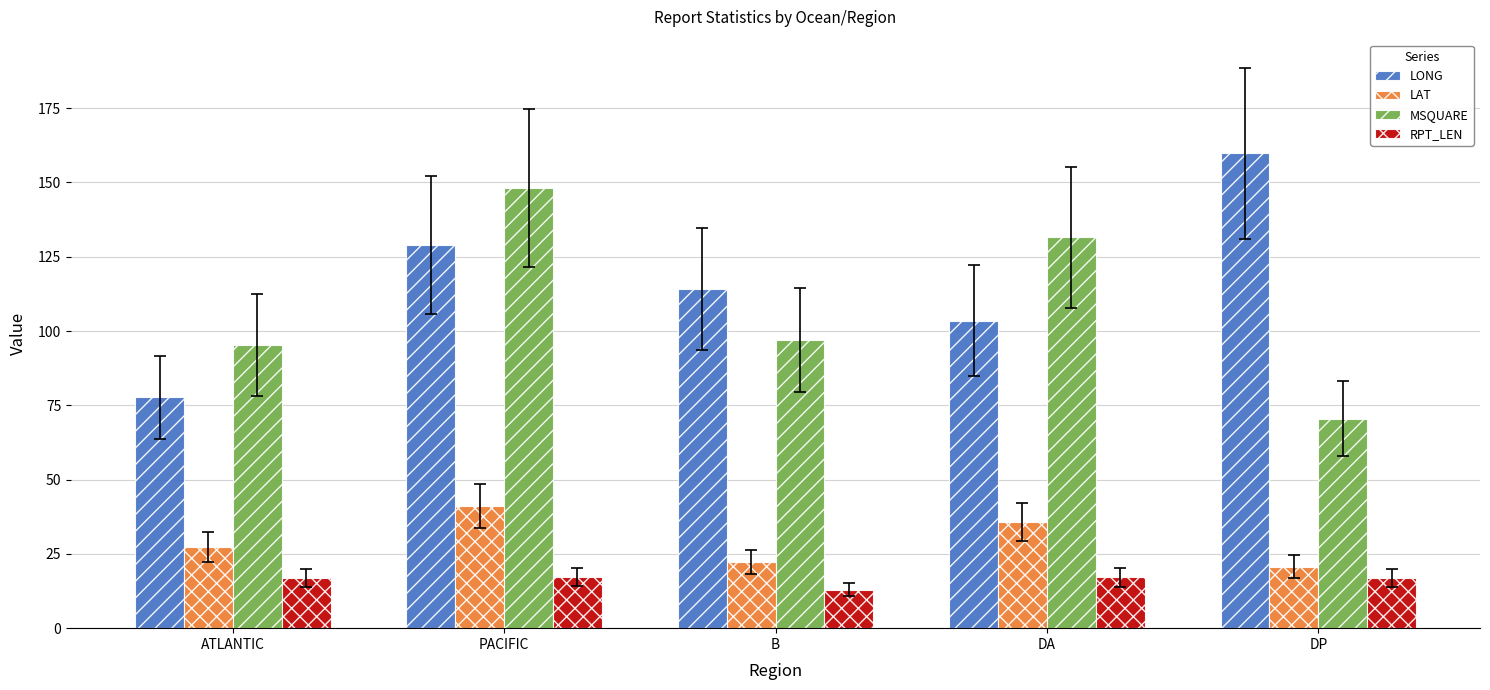

What position from the left is ATLANTIC?

1